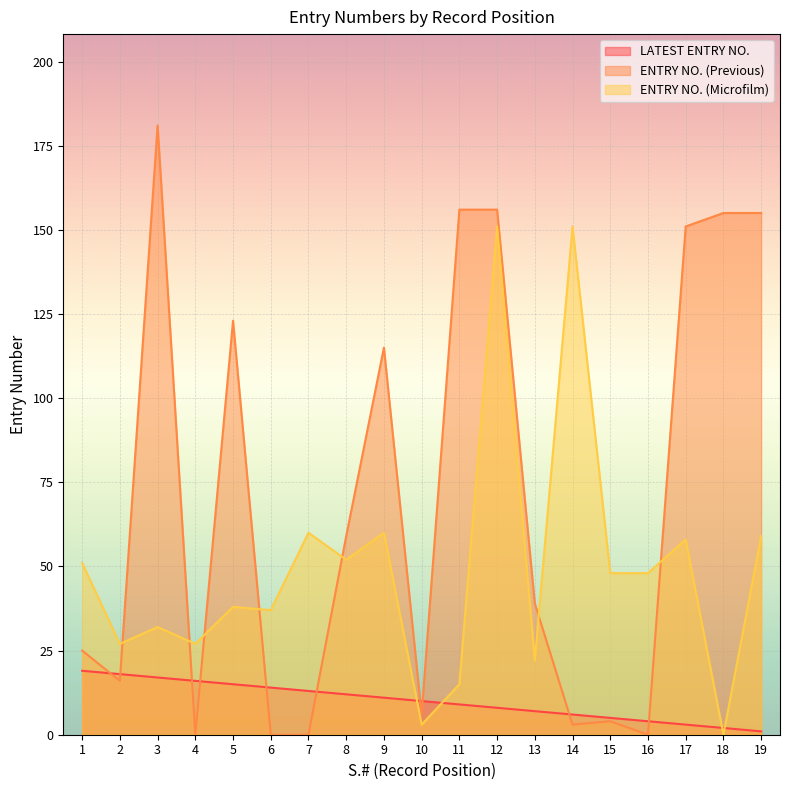

What are all the series names shown in the legend?

LATEST ENTRY NO., ENTRY NO. (Previous), ENTRY NO. (Microfilm)